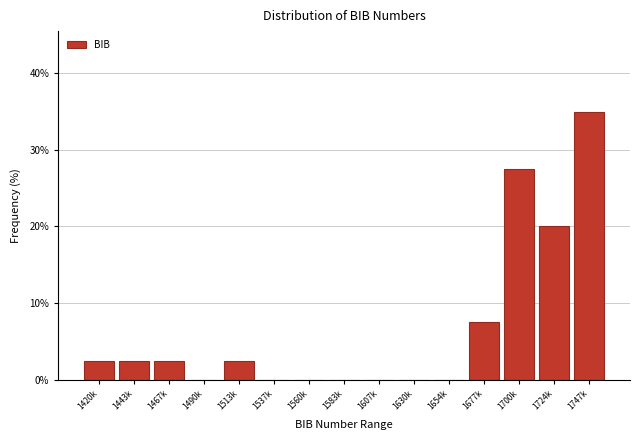

Reading left to right, what are all the values shown in this chart?

1420k=2.5	1443k=2.5	1467k=2.5	1490k=0.0	1513k=2.5	1537k=0.0	1560k=0.0	1583k=0.0	1607k=0.0	1630k=0.0	1654k=0.0	1677k=7.5	1700k=27.5	1724k=20.0	1747k=35.0